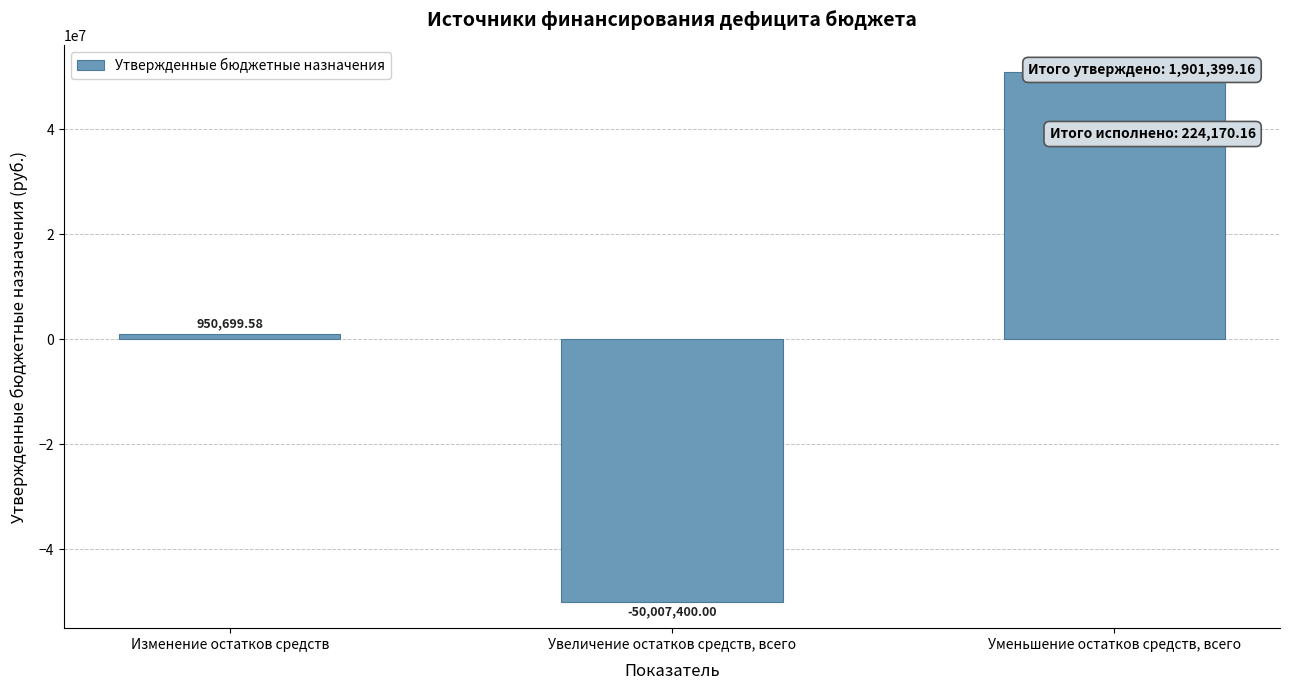

Reading left to right, what are all the values shown in this chart?

Изменение остатков средств=950699.6	Увеличение остатков средств, всего=-50007400.0	Уменьшение остатков средств, всего=50958099.6